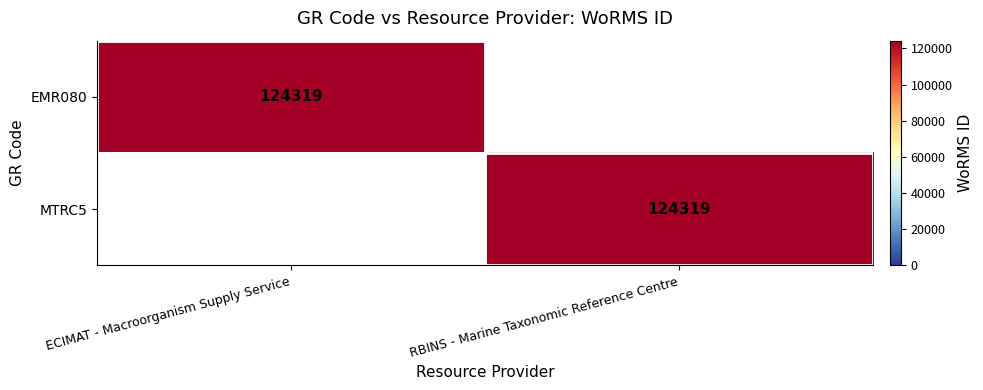

Which series changed the most between ECIMAT - Macroorganism Supply Service and RBINS - Marine Taxonomic Reference Centre?

EMR080